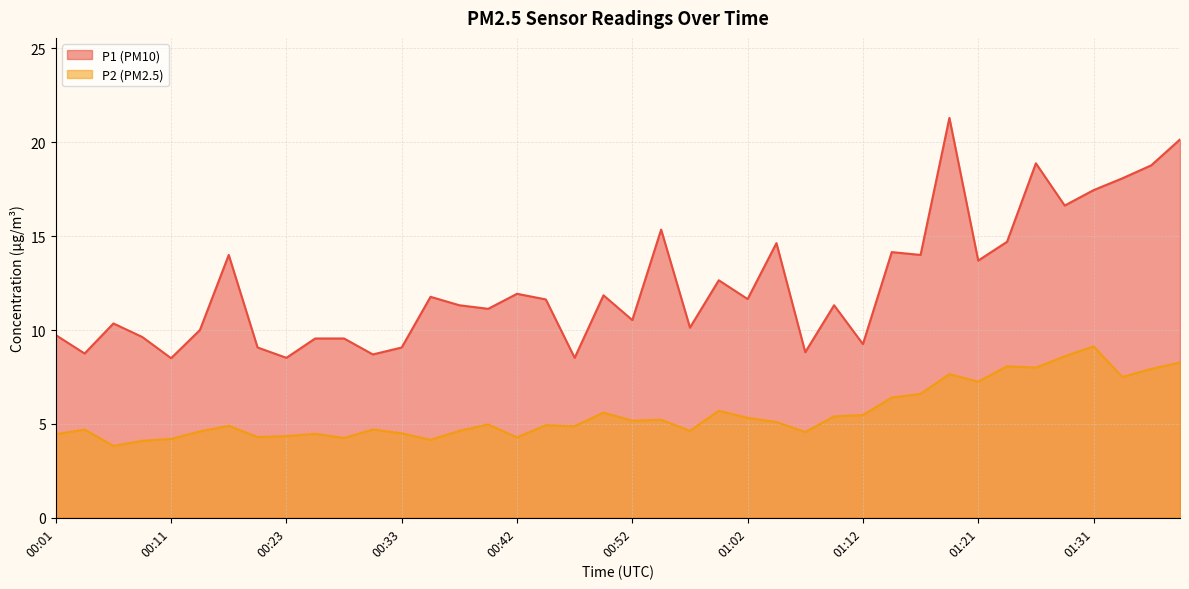

How many data points in P1 are above 11?

23